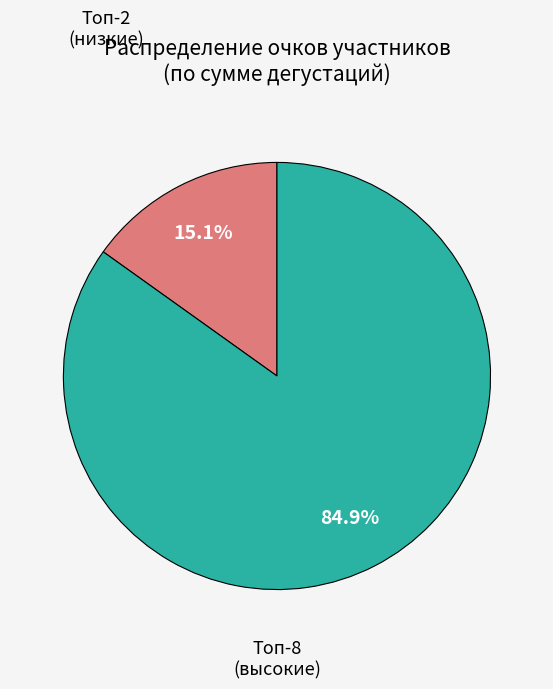

Does any single category account for the majority?

Yes